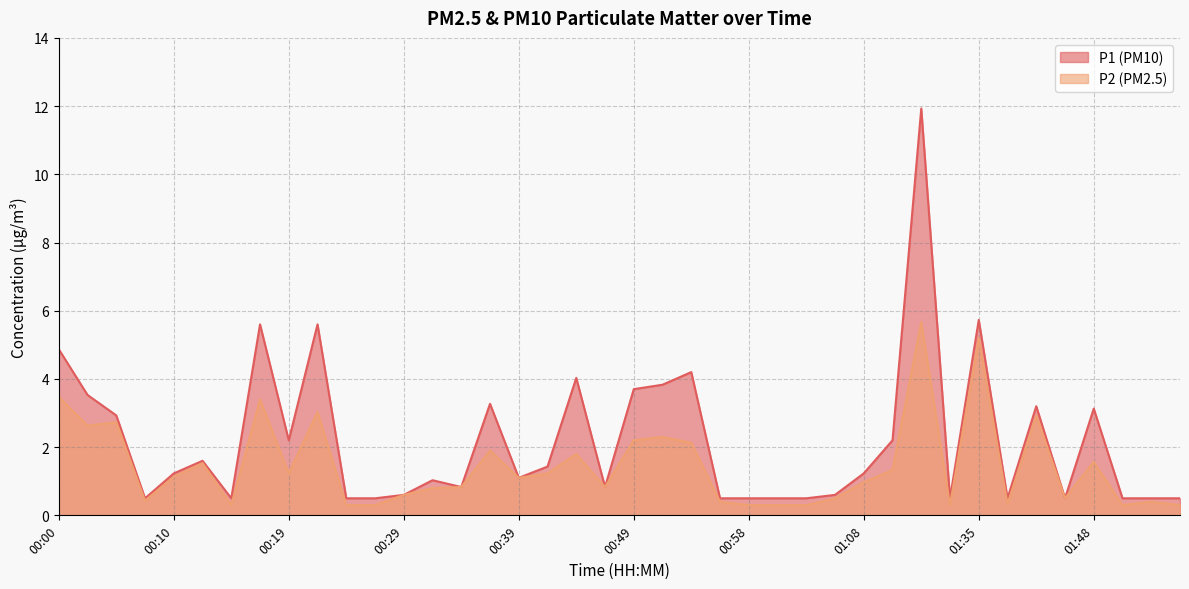

What is the label of the 4th point from the left?

00:07